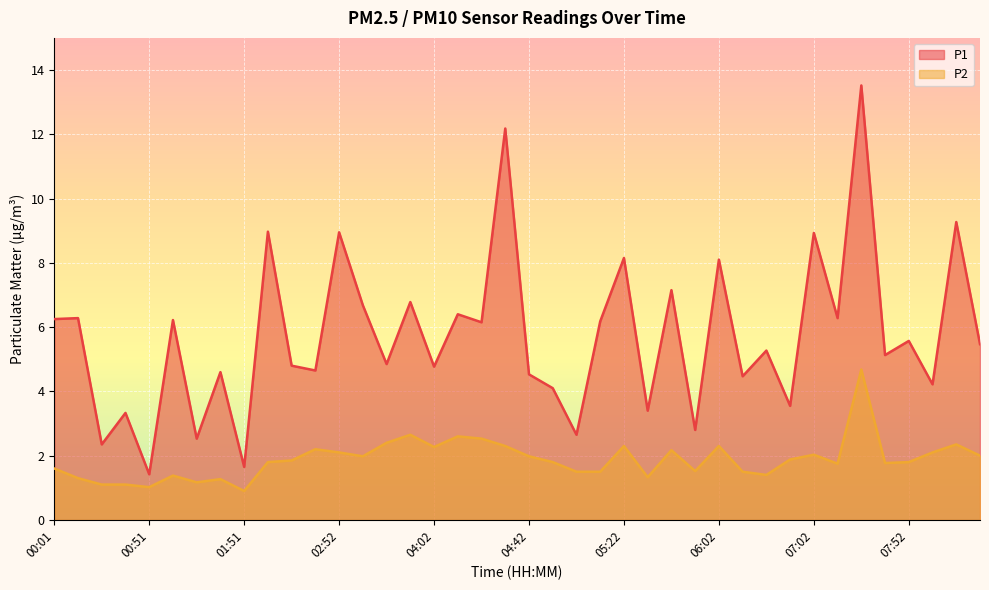

What is the highest value of the P1 series?

13.5